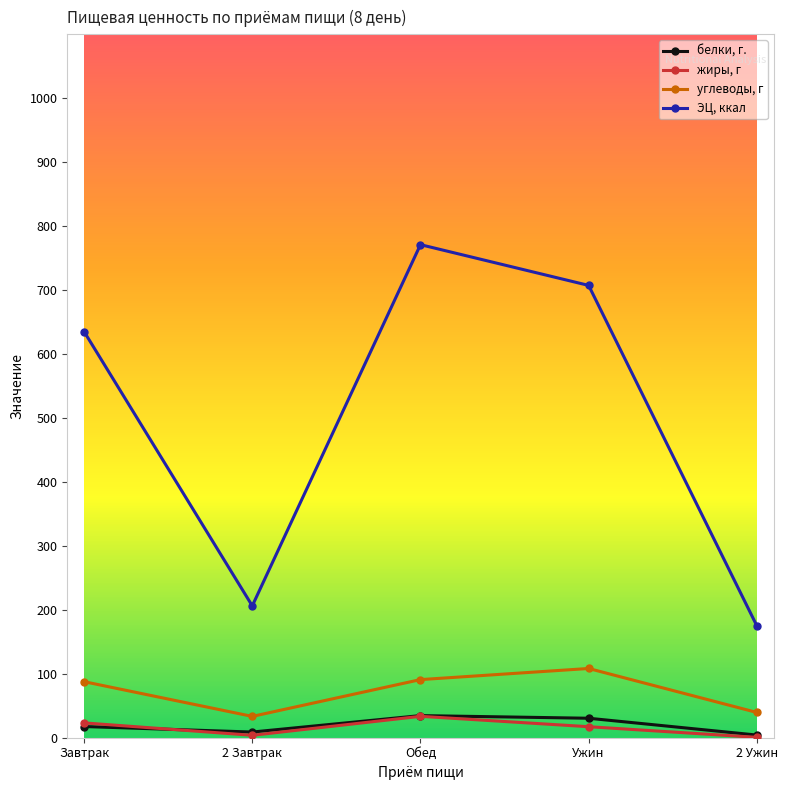

What are all the series names shown in the legend?

белки, г., жиры, г, углеводы, г, ЭЦ, ккал